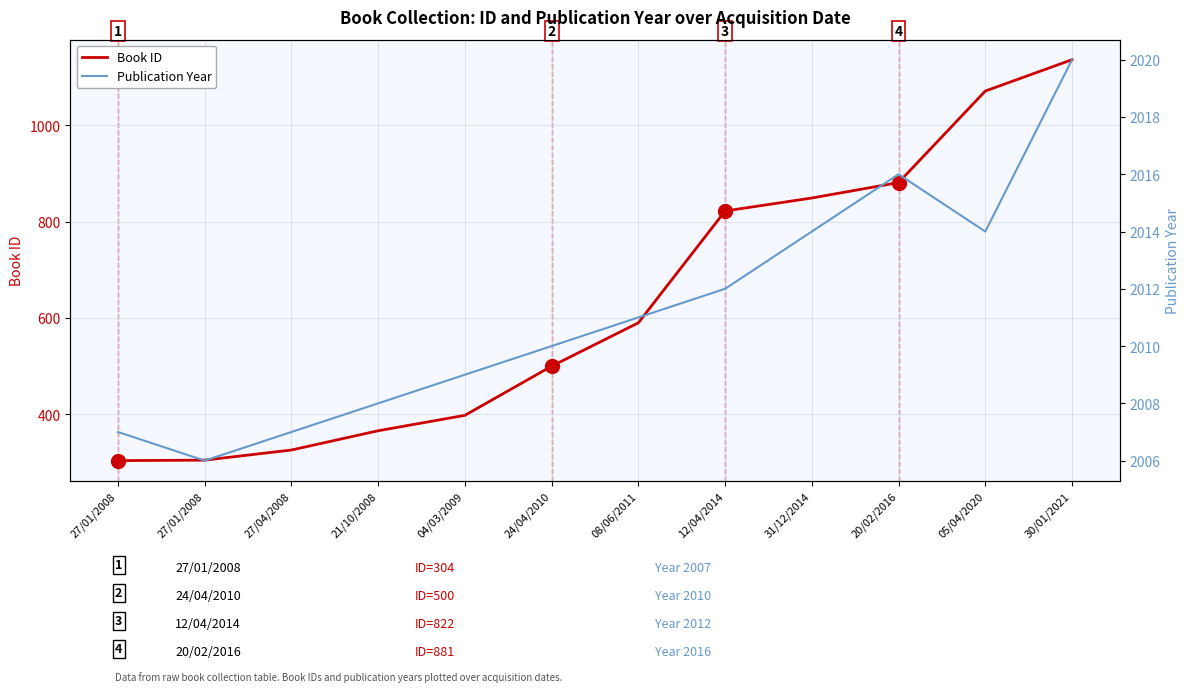

Is it true that Book ID equals 247 at 04/03/2009?

False